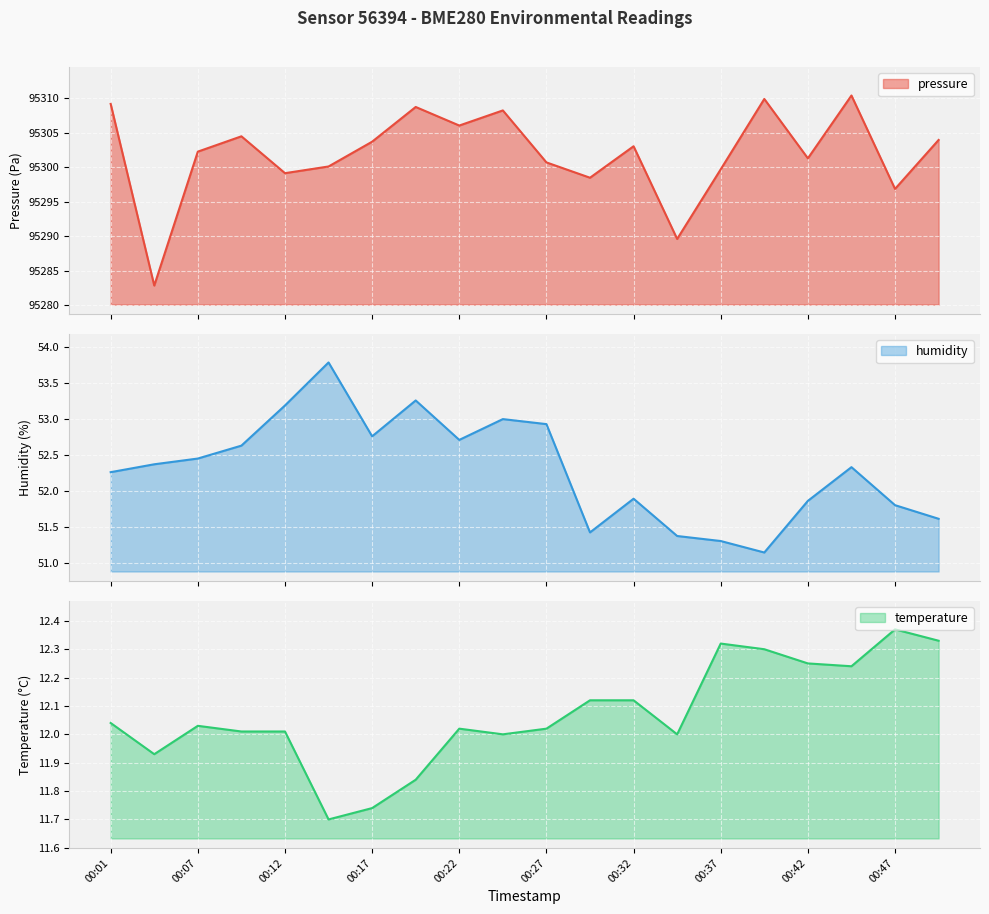

At which label is pressure closest to 95296?

00:47